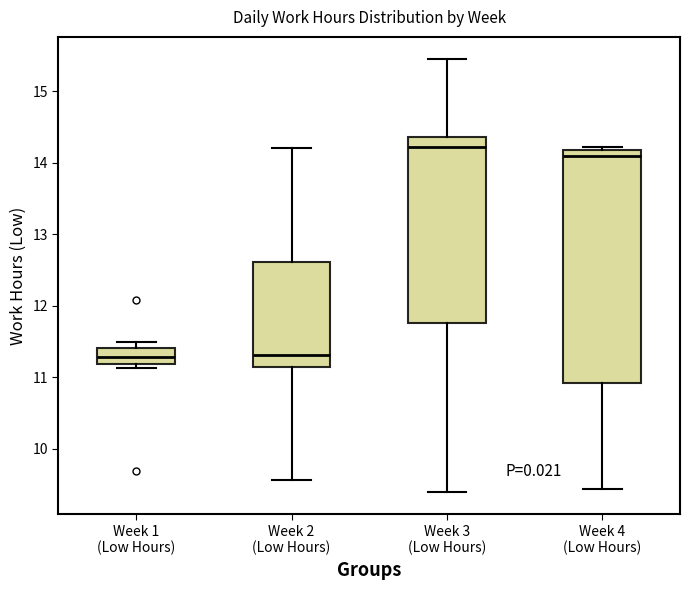

Reading left to right, read every box against the y-axis: the position of its median line, the range the box covers, and the ends of its whiskers. The values are not printed on the chart, so give them approximately, as read against the axis.

Week 1 (Low Hours): median 11.3, box 11.2 to 11.4, whiskers 11.1 to 11.5
Week 2 (Low Hours): median 11.3, box 11.1 to 12.6, whiskers 9.6 to 14.2
Week 3 (Low Hours): median 14.2, box 11.8 to 14.4, whiskers 9.4 to 15.5
Week 4 (Low Hours): median 14.1, box 10.9 to 14.2, whiskers 9.4 to 14.2 (just above the box's upper edge)